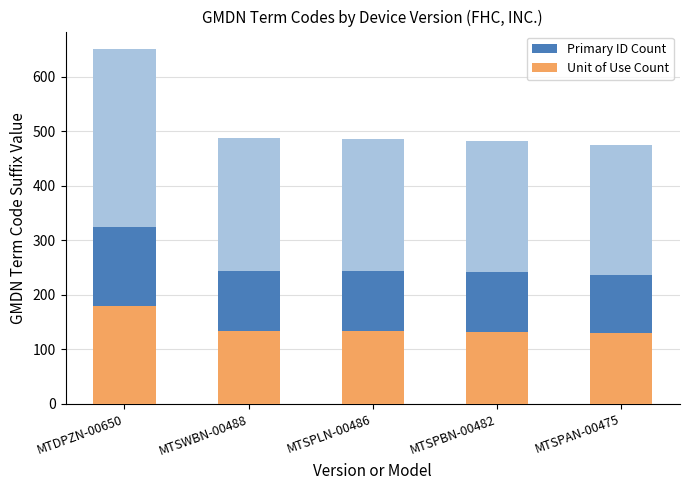

What position from the left is MTSPAN-00475?

5